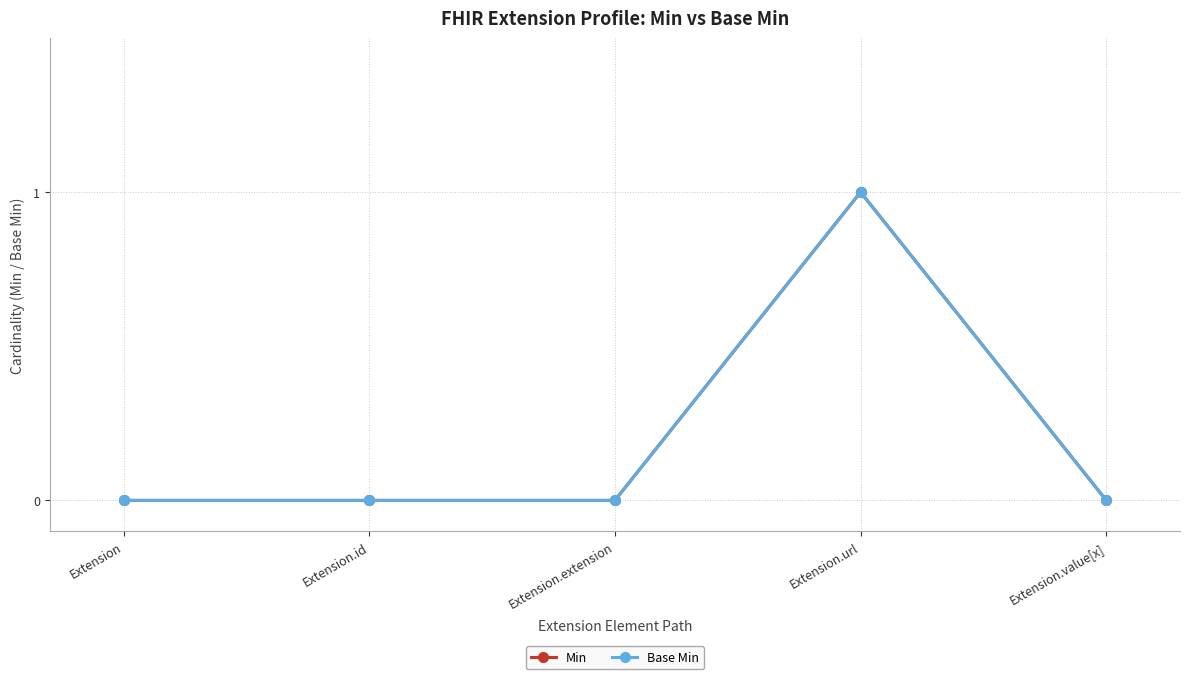

Is this an area chart (filled region under the line)?

No